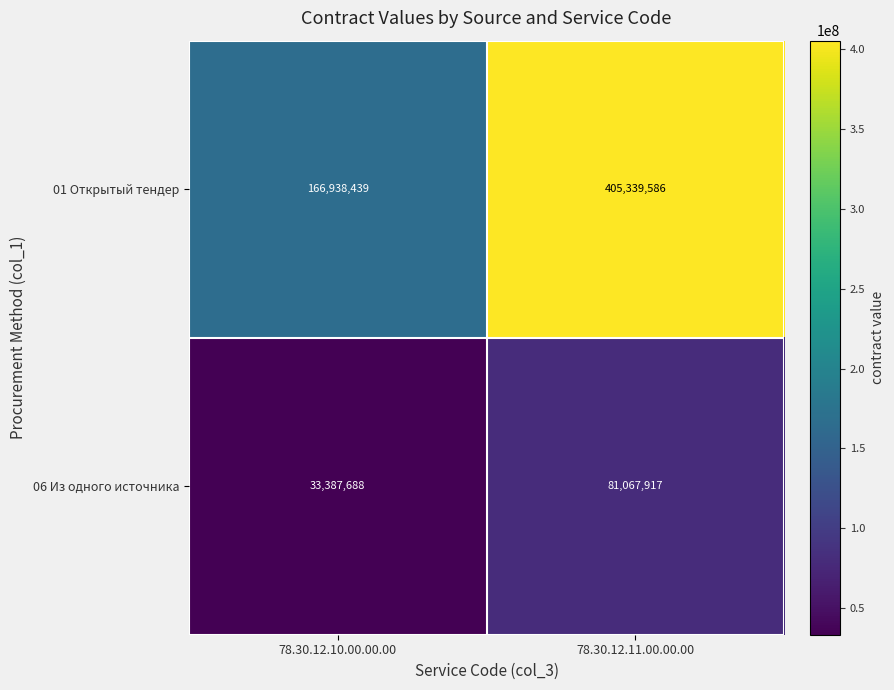

The 01 Открытый тендер series shows 405339586 at 78.30.12.11.00.00.00. True or false?

True